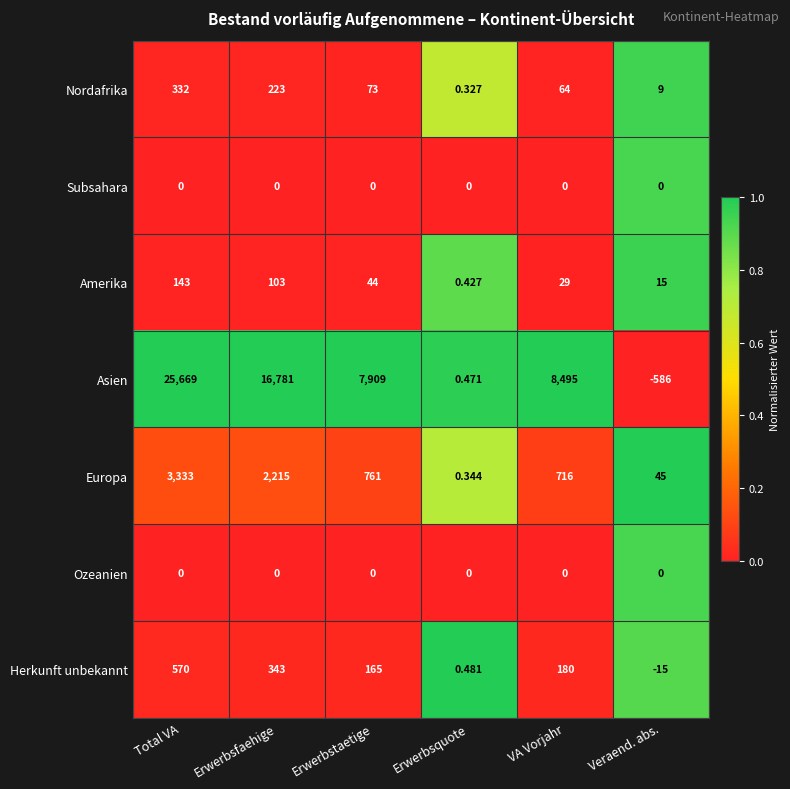

Which series has the largest total across all categories?

Asien